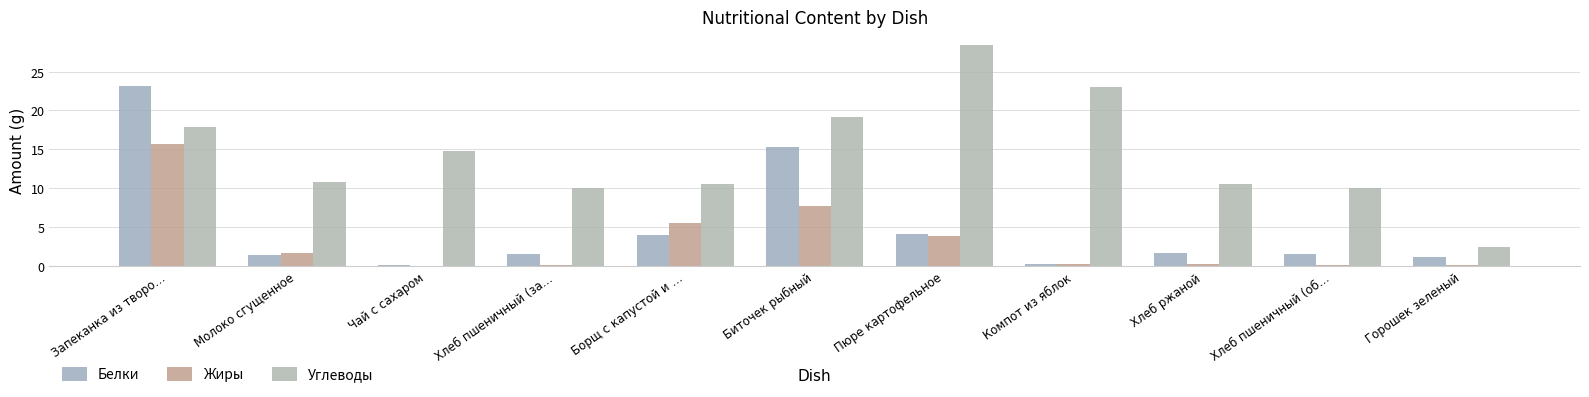

What is the spread (max minus min) of values at Запеканка из творо…?

7.5